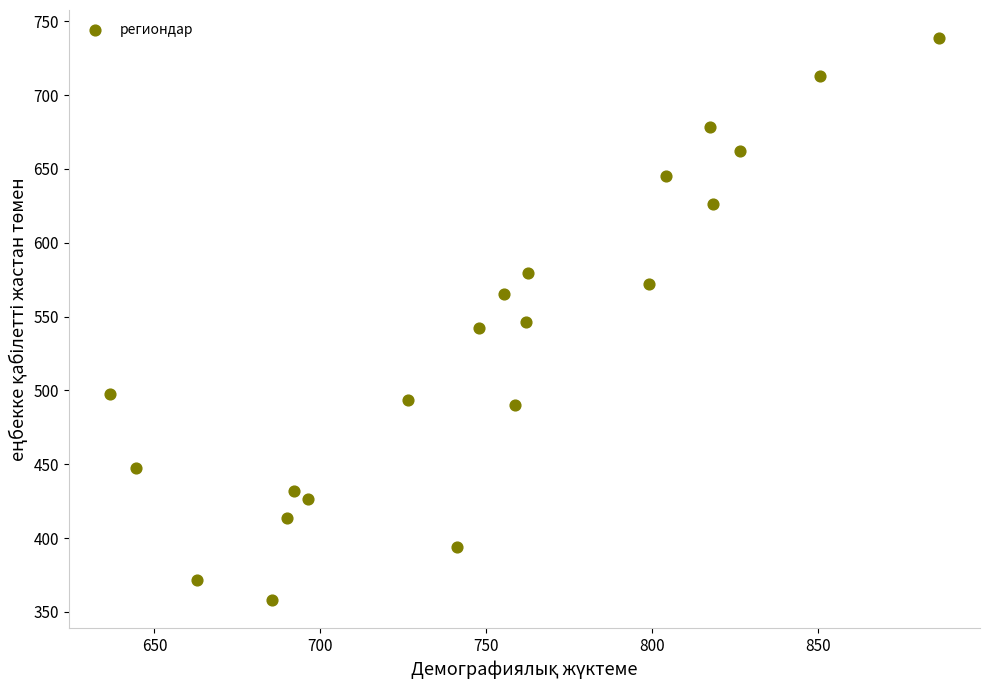

What is the range of Y values (max minus min)?

380.4